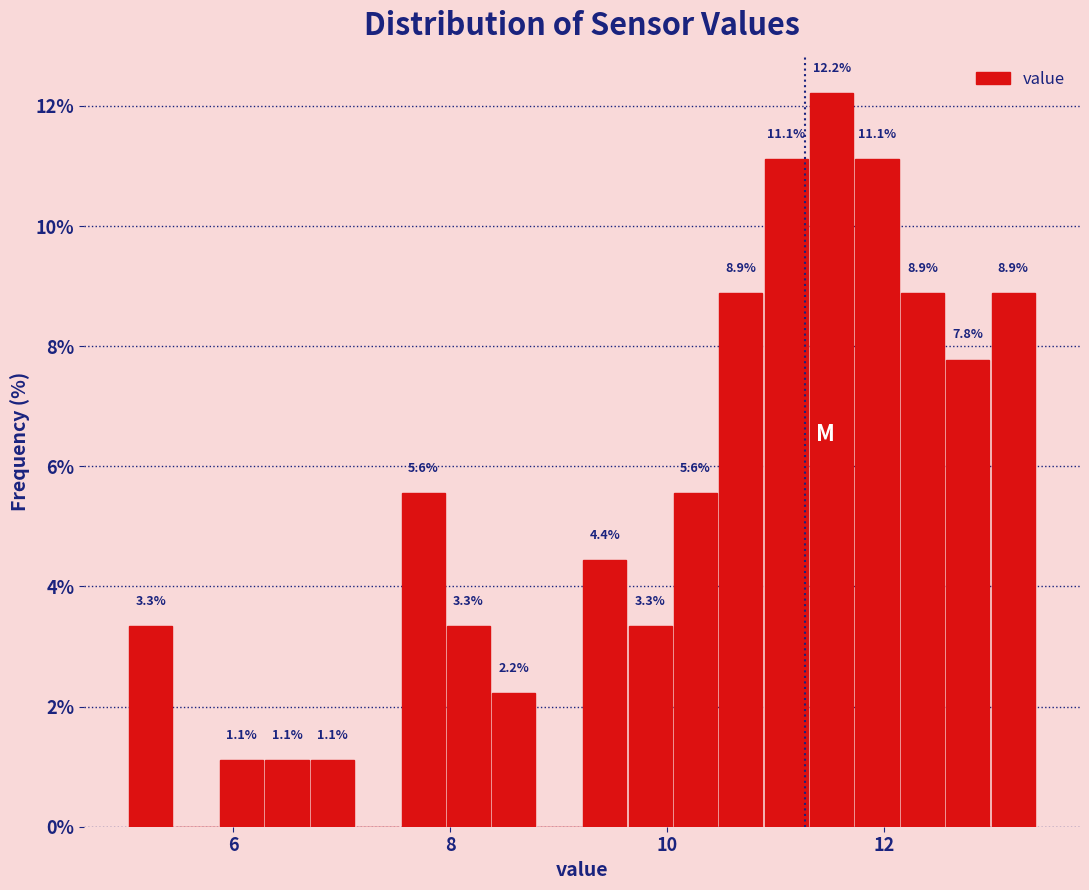

Around what value on the x-axis is the tallest bar? Give the approximate position of its centre, as read against the axis.

11.6